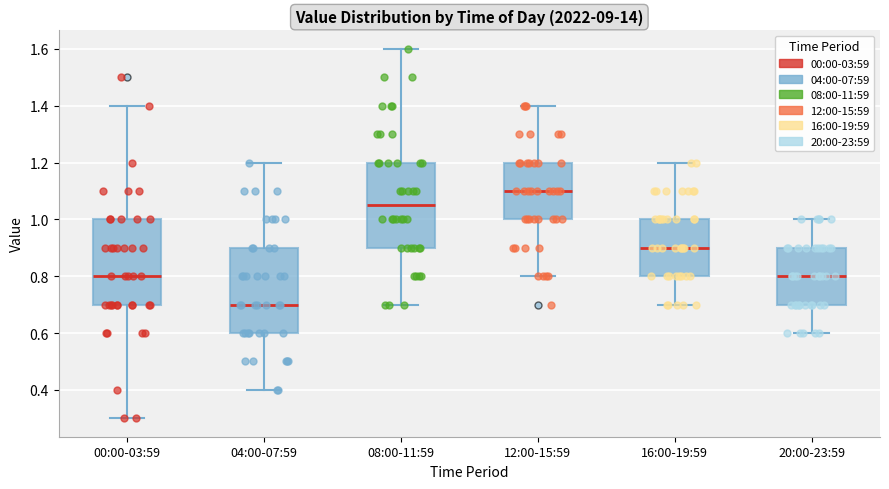

Where does the upper whisker of the box for 08:00-11:59 end on the y-axis? The values are not printed on the chart, so give them approximately, as read against the axis.

1.60